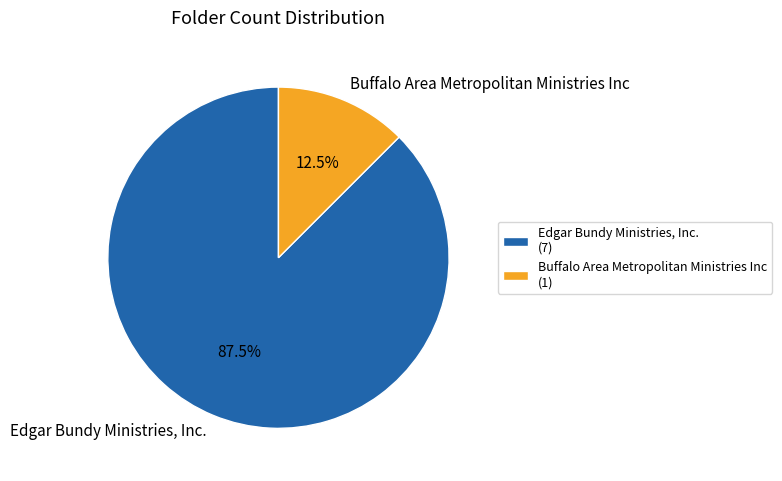

To the nearest percent, what is the difference between the largest and smallest slice percentages?

75%